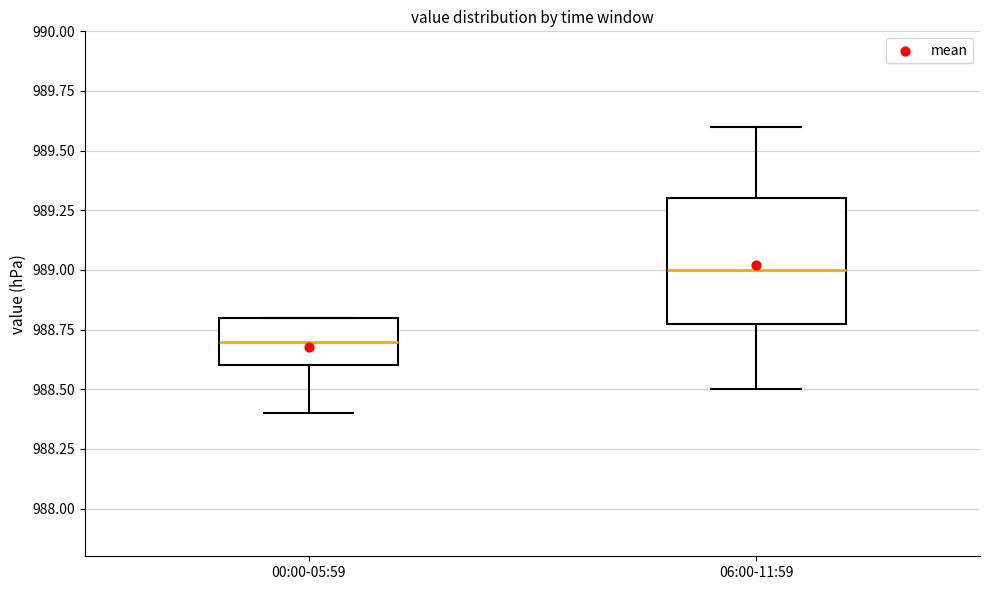

Which box has the highest median line?

06:00-11:59